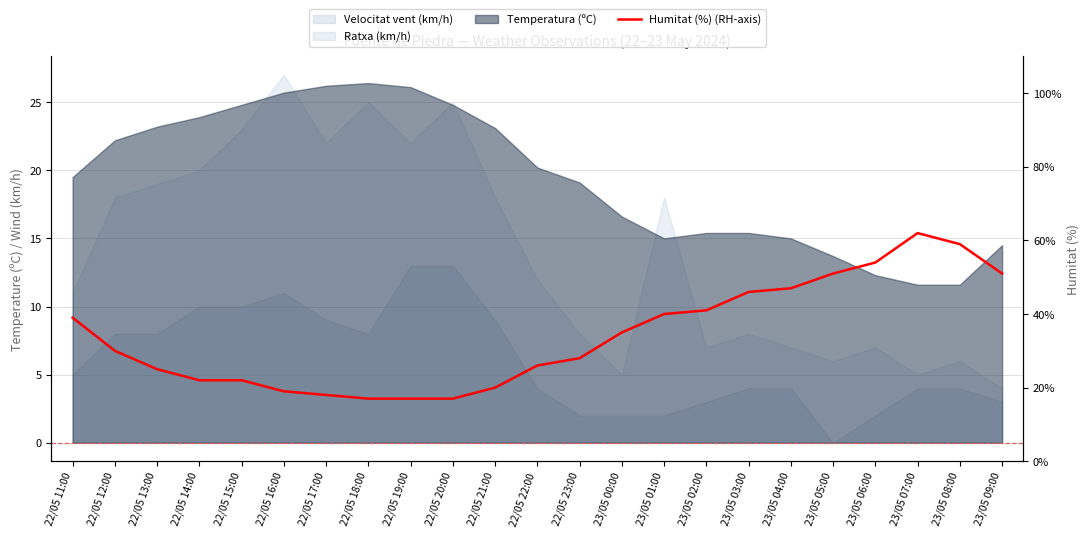

Is it true that the value at 22/05 20:00 is 17?

True